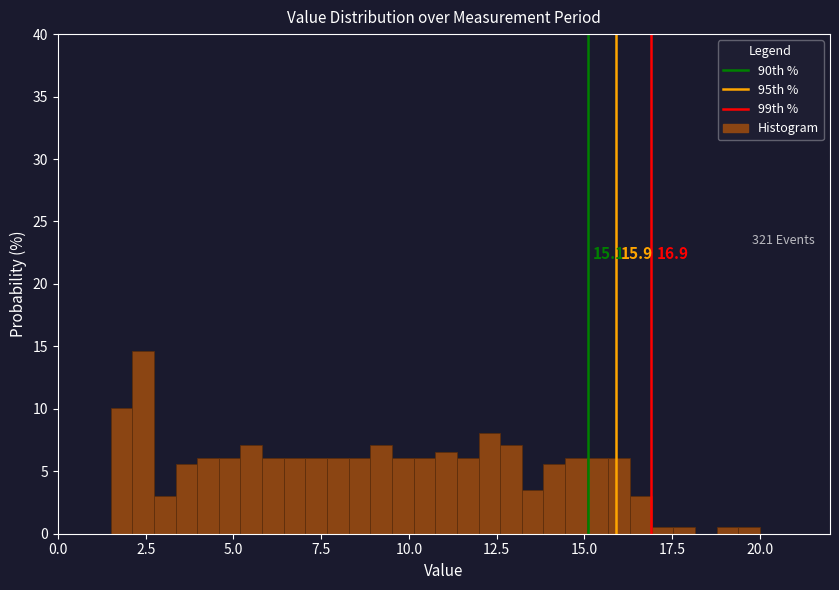

Around what value on the x-axis is the tallest bar? Give the approximate position of its centre, as read against the axis.

2.5